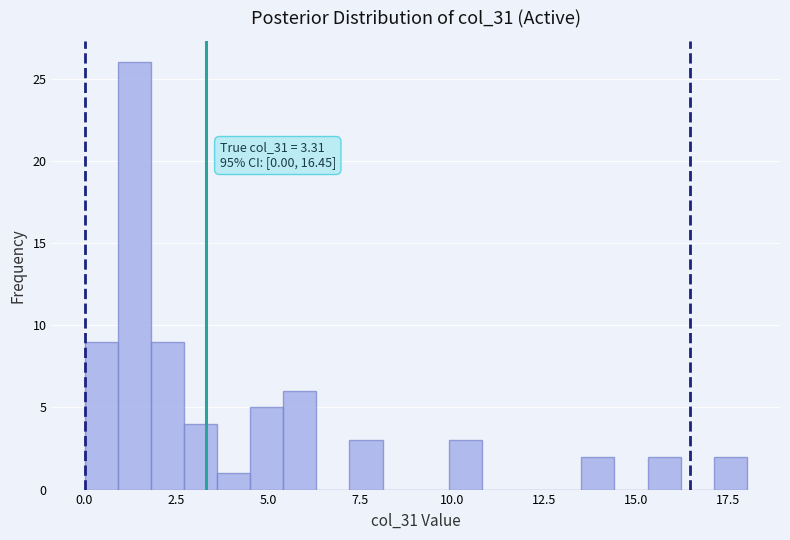

Read against the x-axis, roughly where is the centre of the tallest bar?

1.5